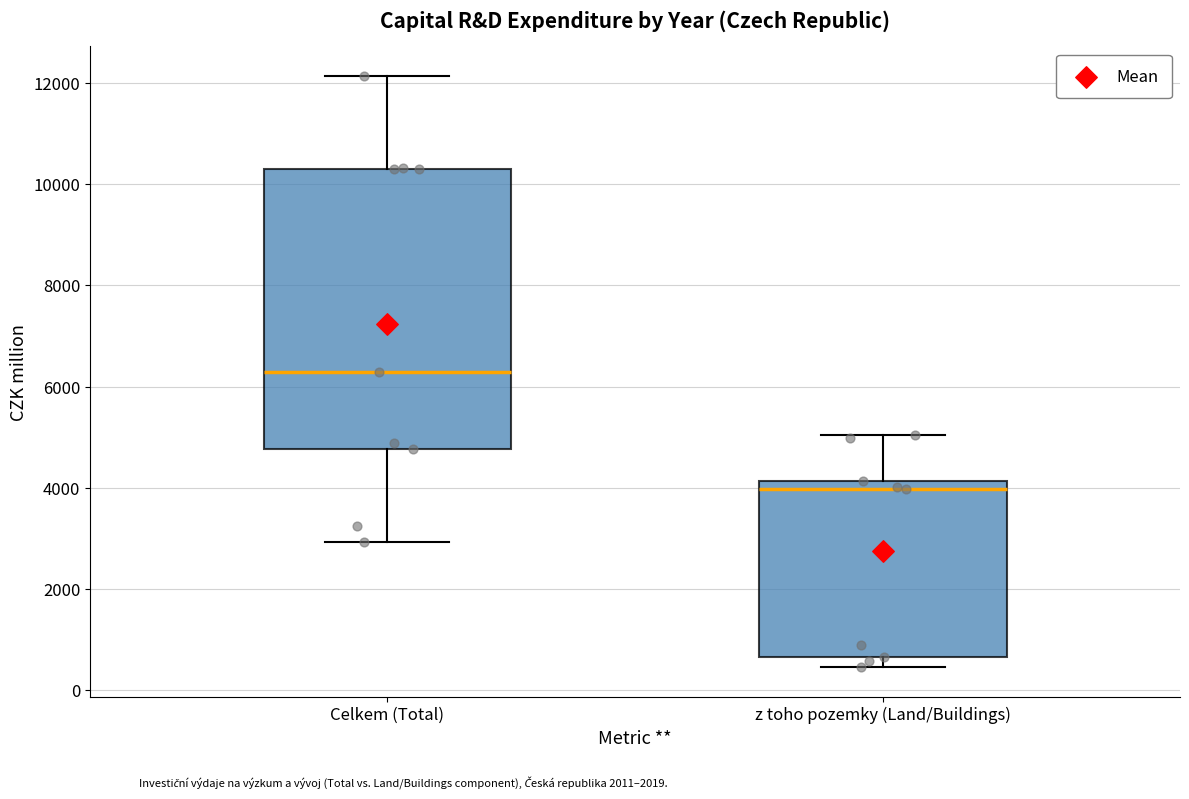

Which box's median line is the highest?

Celkem (Total)